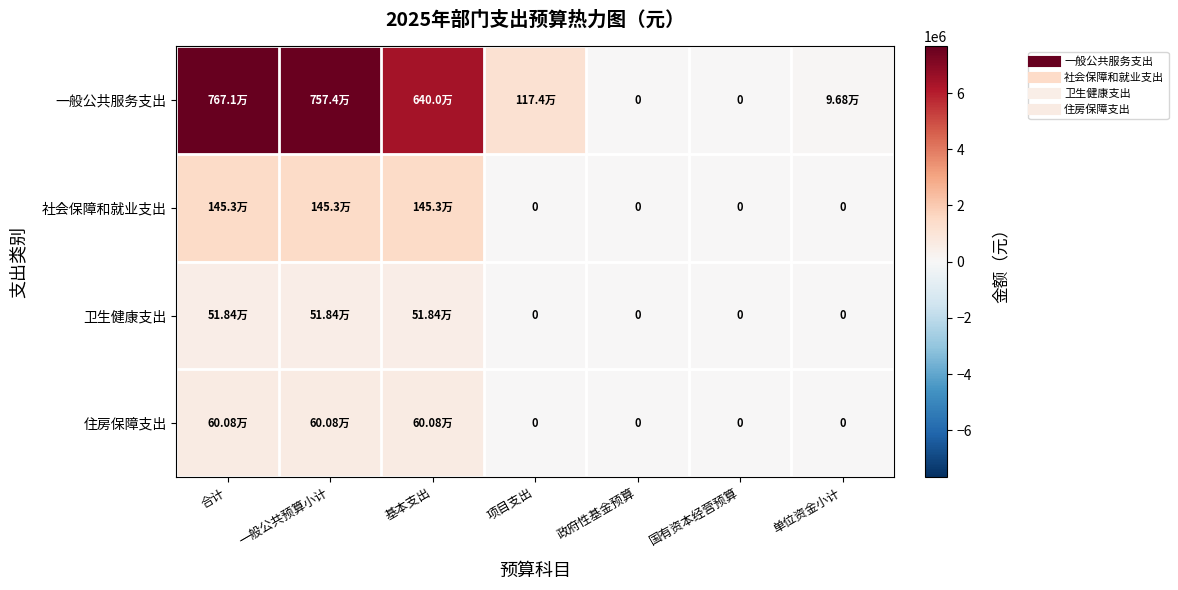

Is the value of 一般公共服务支出 at 基本支出 greater than the value of 社会保障和就业支出 at 基本支出?

Yes